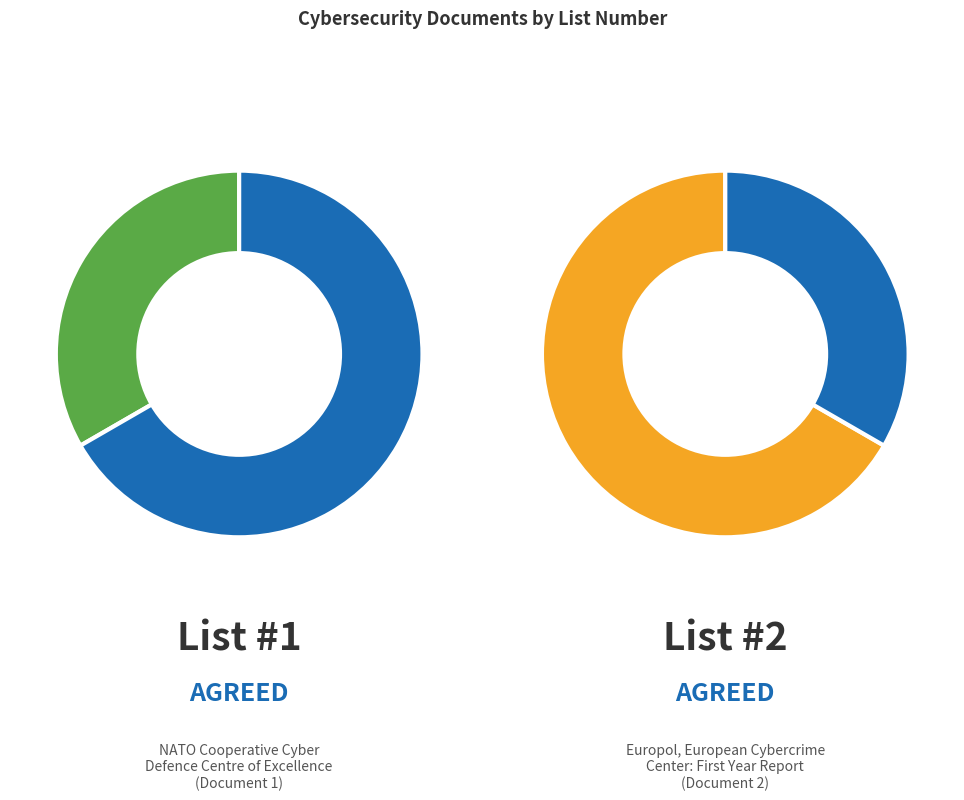

Do Europol, European Cybercrime Center and NATO Cooperative Cyber Defence Centre together represent more than half of the pie?

Yes